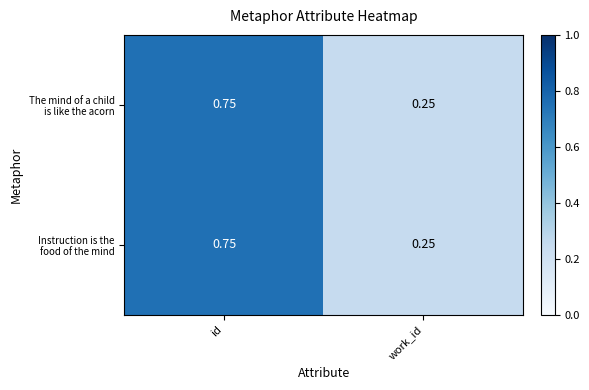

Which label corresponds to the largest value in the chart?

id